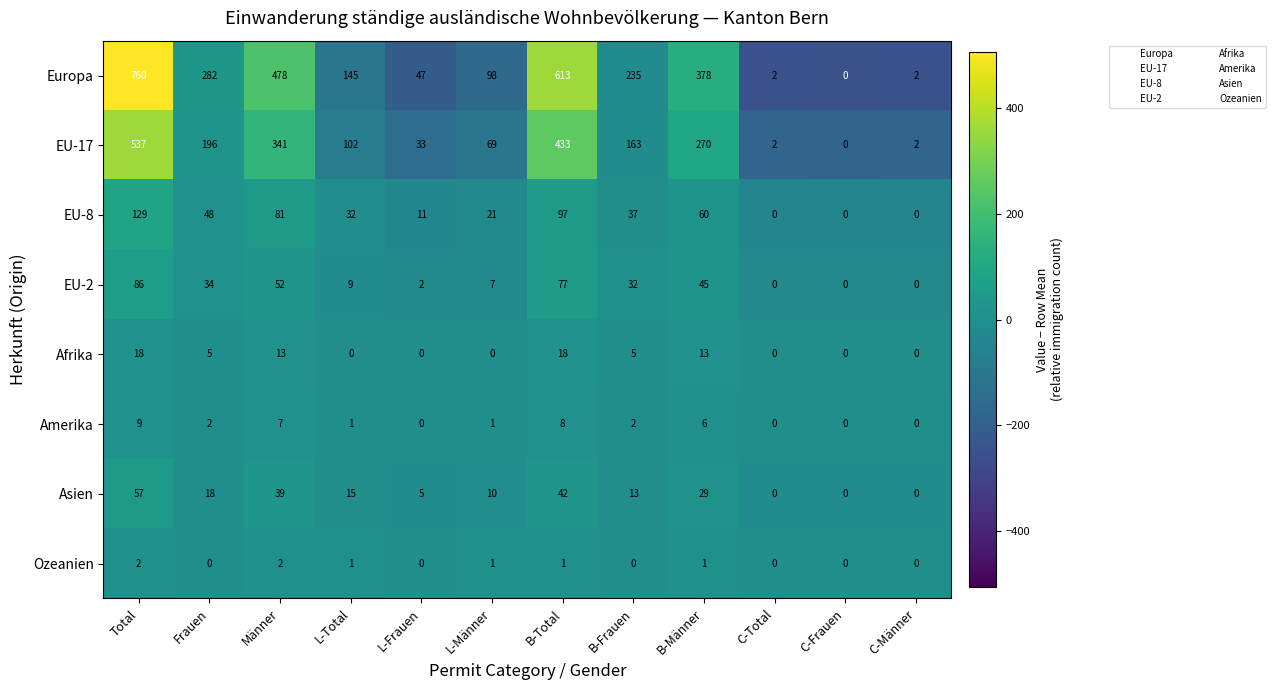

What is the approximate value of EU-17 at B-Total, to the nearest 50?

450